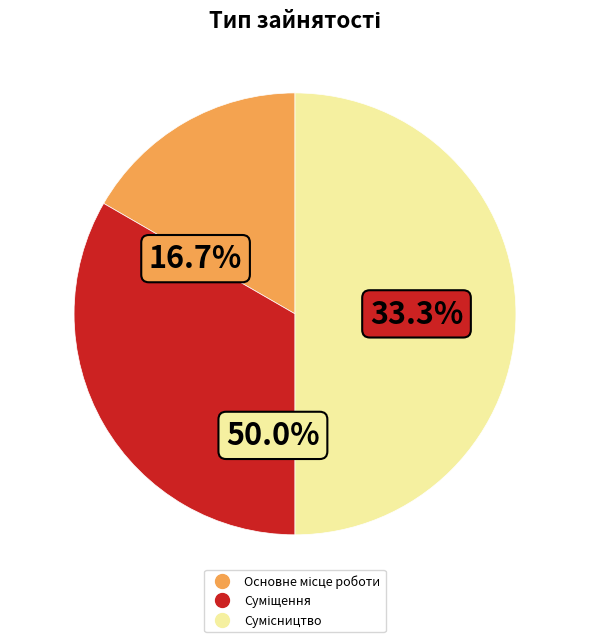

How many slices are in this pie chart?

3